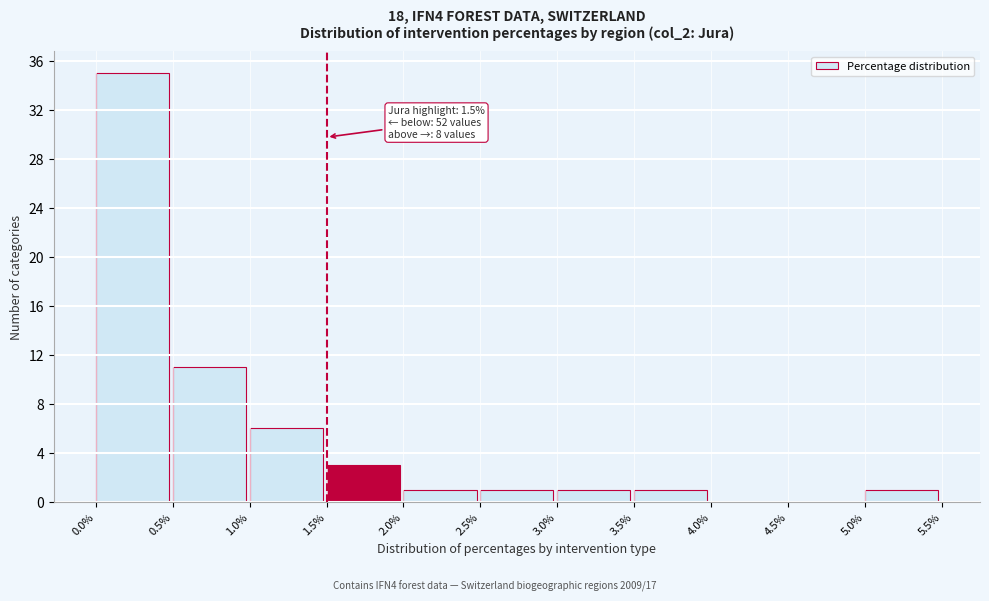

Over which range of the x-axis is the bar tallest?

0.0% to 0.5%